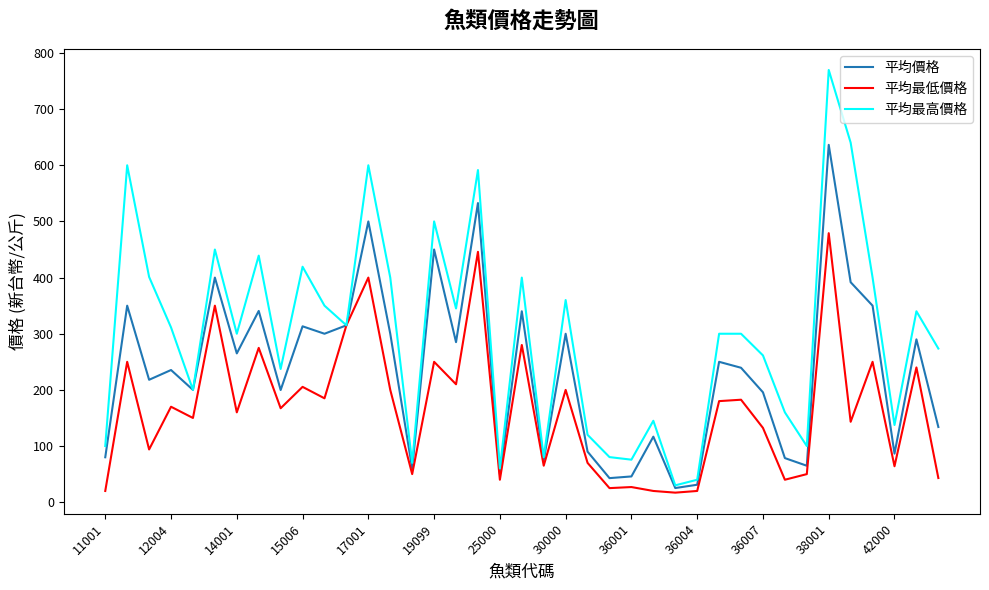

How many values in the 平均最低價格 series are below 167?

19